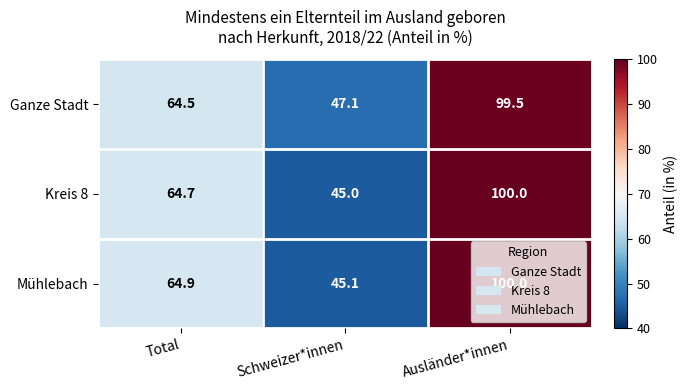

Which series has the largest total across all categories?

Ganze Stadt